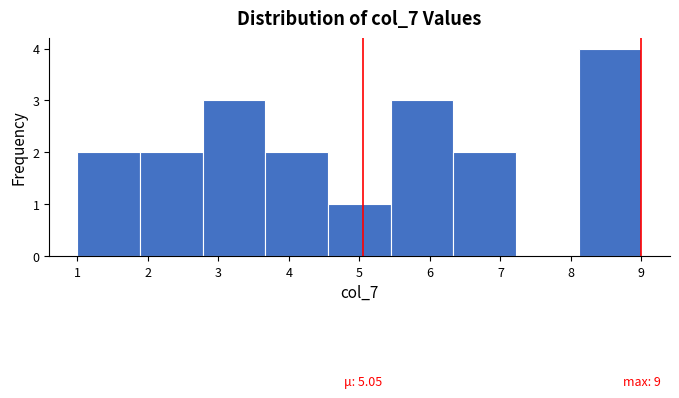

Which range on the x-axis has the tallest bar?

8.1 to 9.0